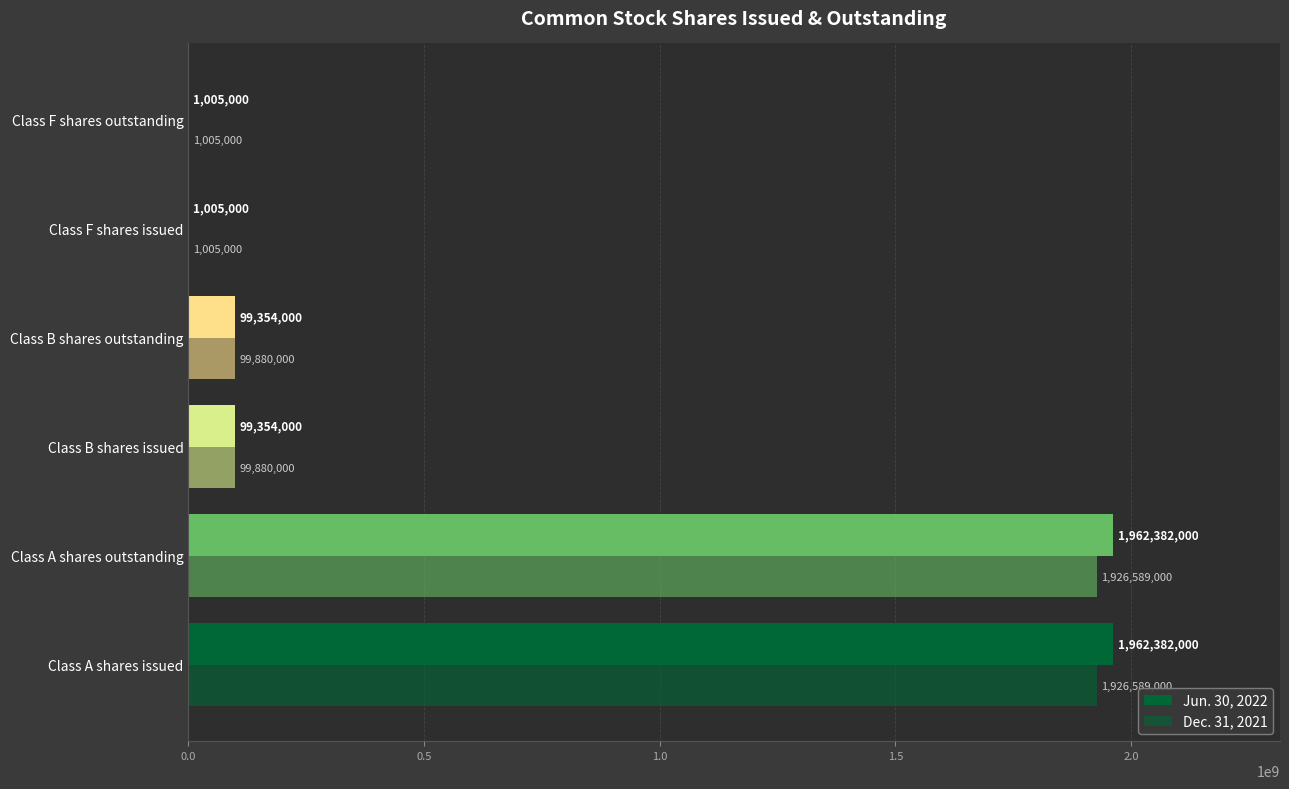

How many data points does each series have?

6